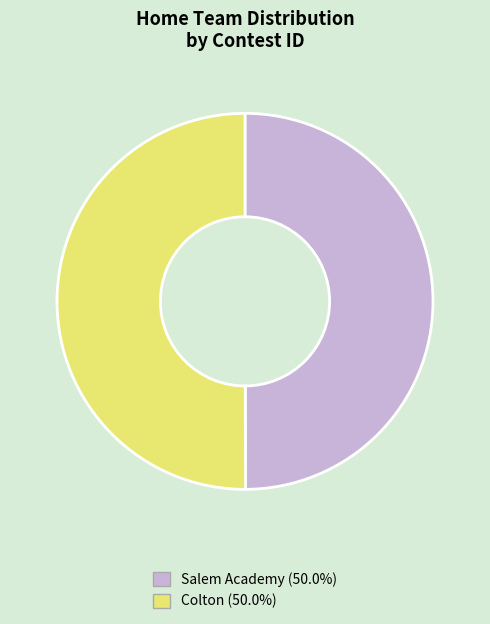

Do Salem Academy (50.0%) and Colton (50.0%) together represent more than half of the pie?

Yes